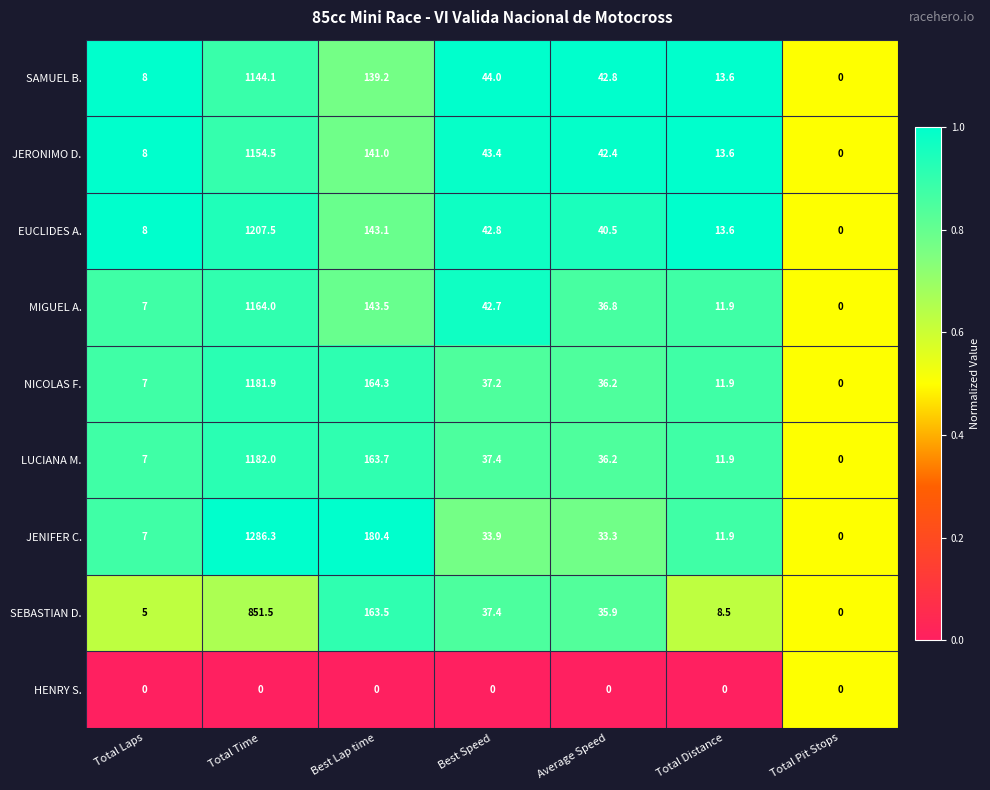

Is the value of SEBASTIAN D. at Total Laps greater than the value of EUCLIDES A. at Best Lap time?

No